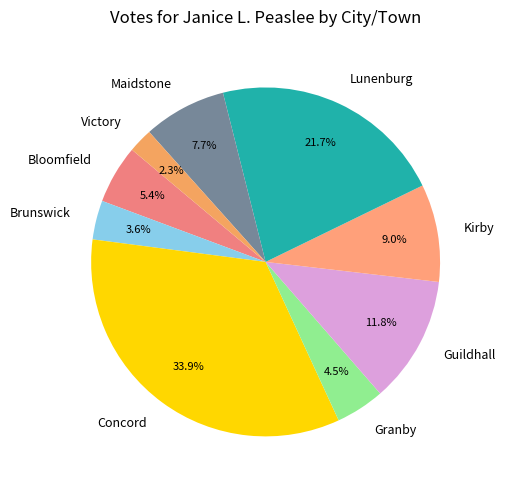

How many segments does this pie chart have?

9